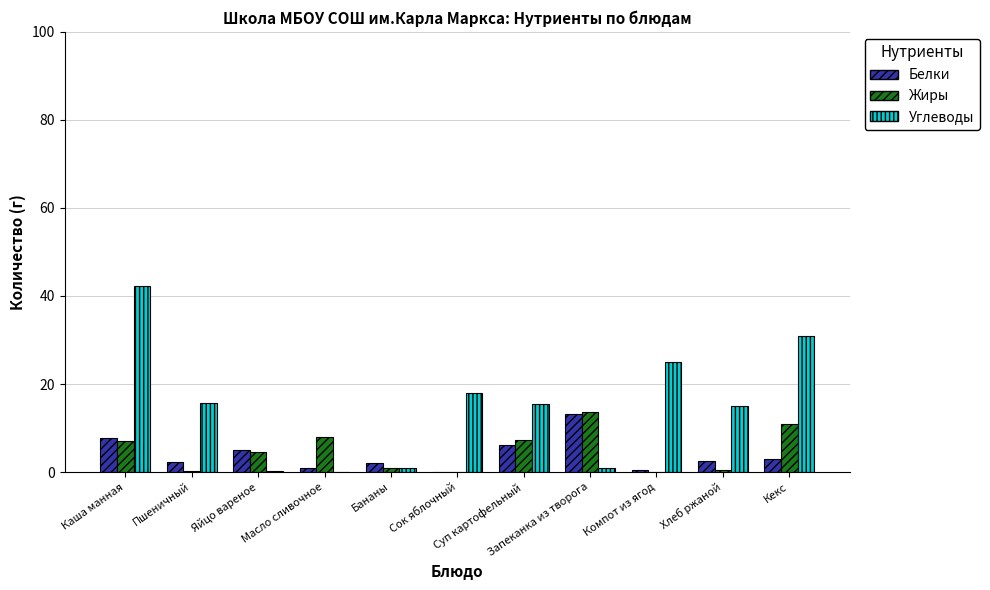

The Белки series shows 1.0 at Масло сливочное. True or false?

True